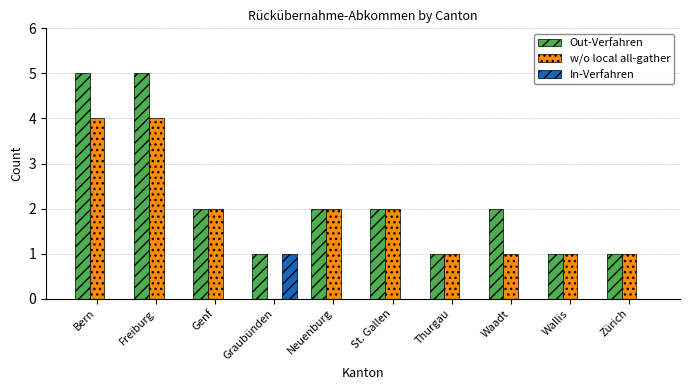

Read the Out-Verfahren value at Waadt.

2